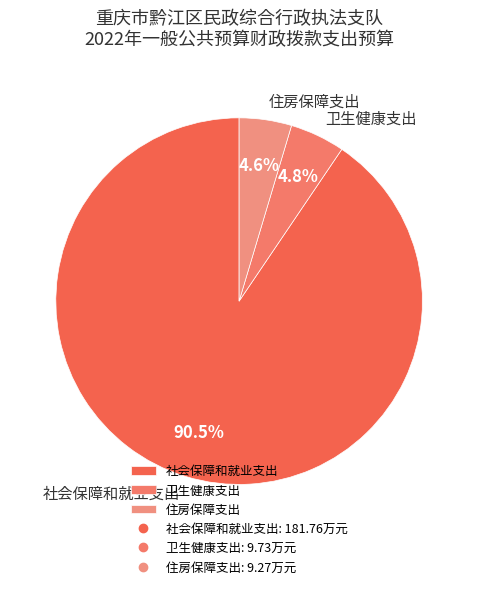

True or false: 社会保障和就业支出 accounts for 78% of the total.

False